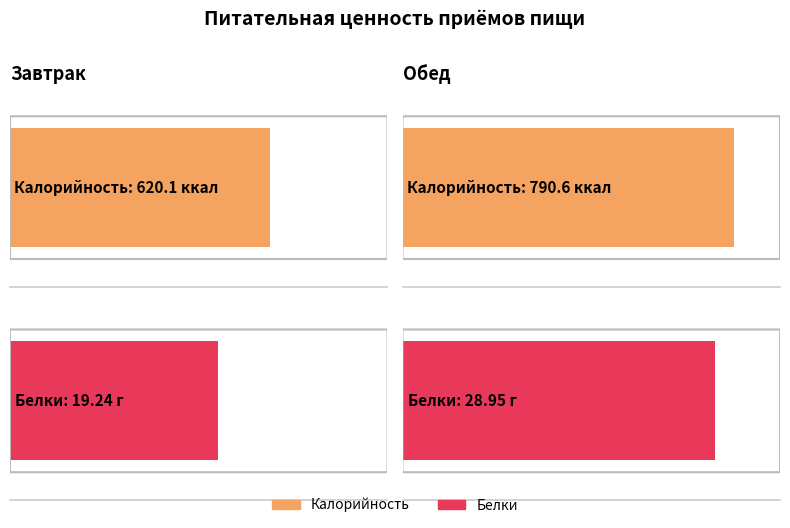

What is the smallest value displayed?

19.2